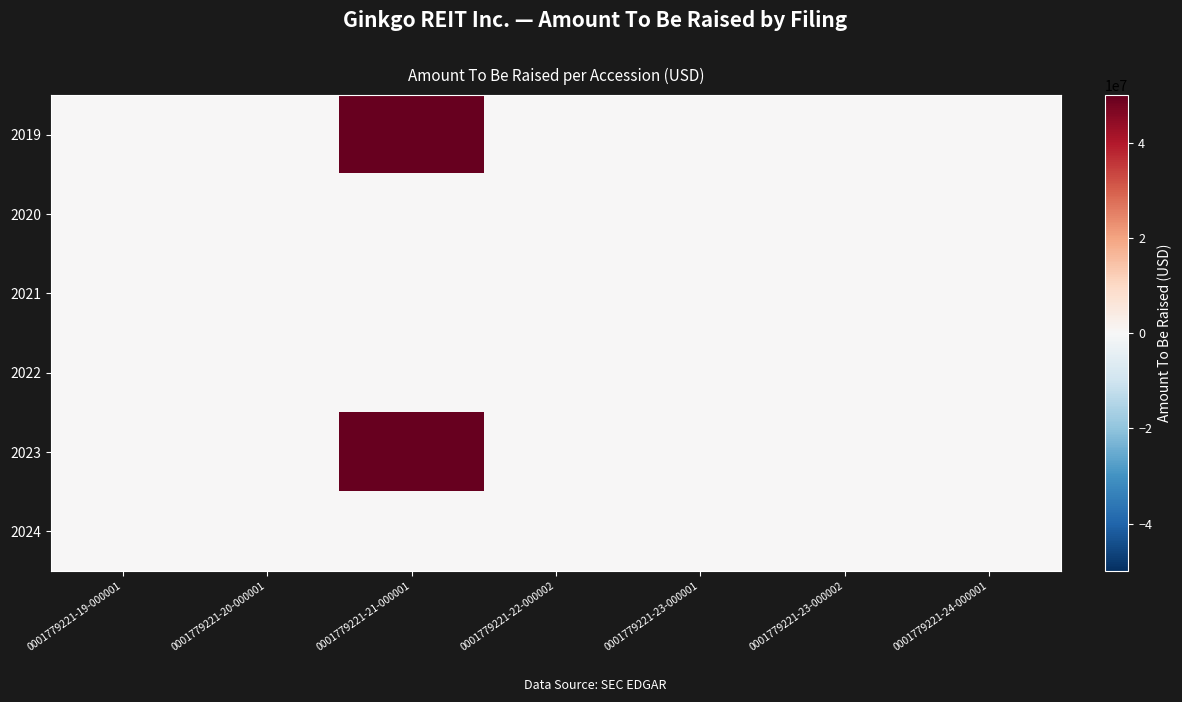

Reading left to right, transcribe all the data shown in this chart.

2019: 0001779221-19-000001=0	0001779221-20-000001=0	0001779221-21-000001=50000000	0001779221-22-000002=0	0001779221-23-000001=0	0001779221-23-000002=0	0001779221-24-000001=0
2020: 0001779221-19-000001=0	0001779221-20-000001=0	0001779221-21-000001=0	0001779221-22-000002=0	0001779221-23-000001=0	0001779221-23-000002=0	0001779221-24-000001=0
2021: 0001779221-19-000001=0	0001779221-20-000001=0	0001779221-21-000001=0	0001779221-22-000002=0	0001779221-23-000001=0	0001779221-23-000002=0	0001779221-24-000001=0
2022: 0001779221-19-000001=0	0001779221-20-000001=0	0001779221-21-000001=0	0001779221-22-000002=0	0001779221-23-000001=0	0001779221-23-000002=0	0001779221-24-000001=0
2023: 0001779221-19-000001=0	0001779221-20-000001=0	0001779221-21-000001=50000000	0001779221-22-000002=0	0001779221-23-000001=0	0001779221-23-000002=0	0001779221-24-000001=0
2024: 0001779221-19-000001=0	0001779221-20-000001=0	0001779221-21-000001=0	0001779221-22-000002=0	0001779221-23-000001=0	0001779221-23-000002=0	0001779221-24-000001=0